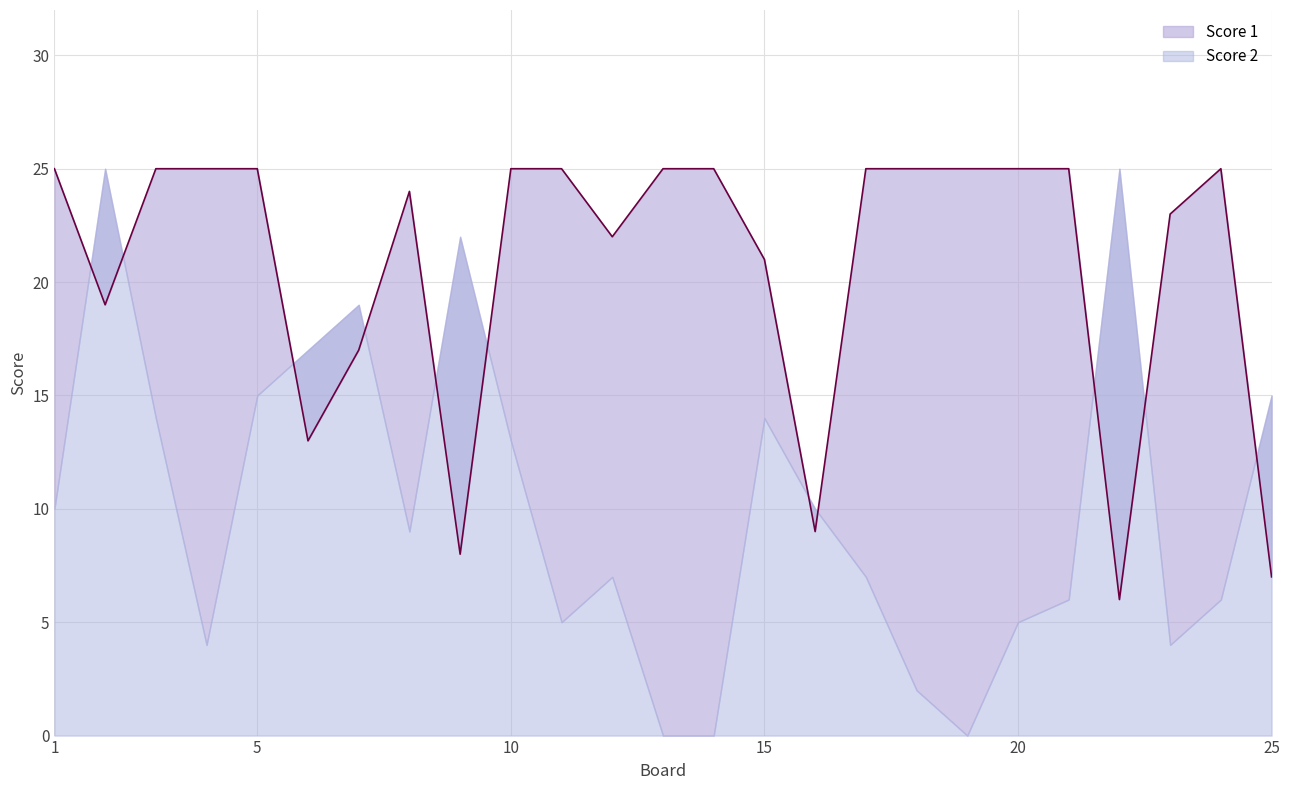

Is it true that the value at 17 is 9?

False